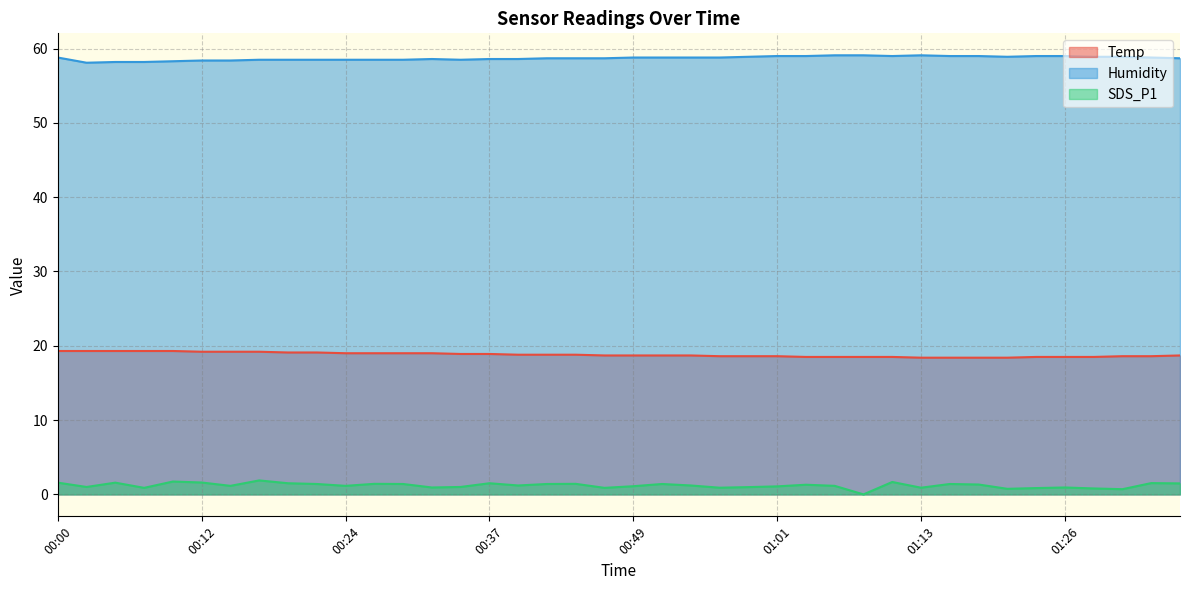

Rank the series at 00:39 from highest to lowest value.

Humidity, Temp, SDS_P1